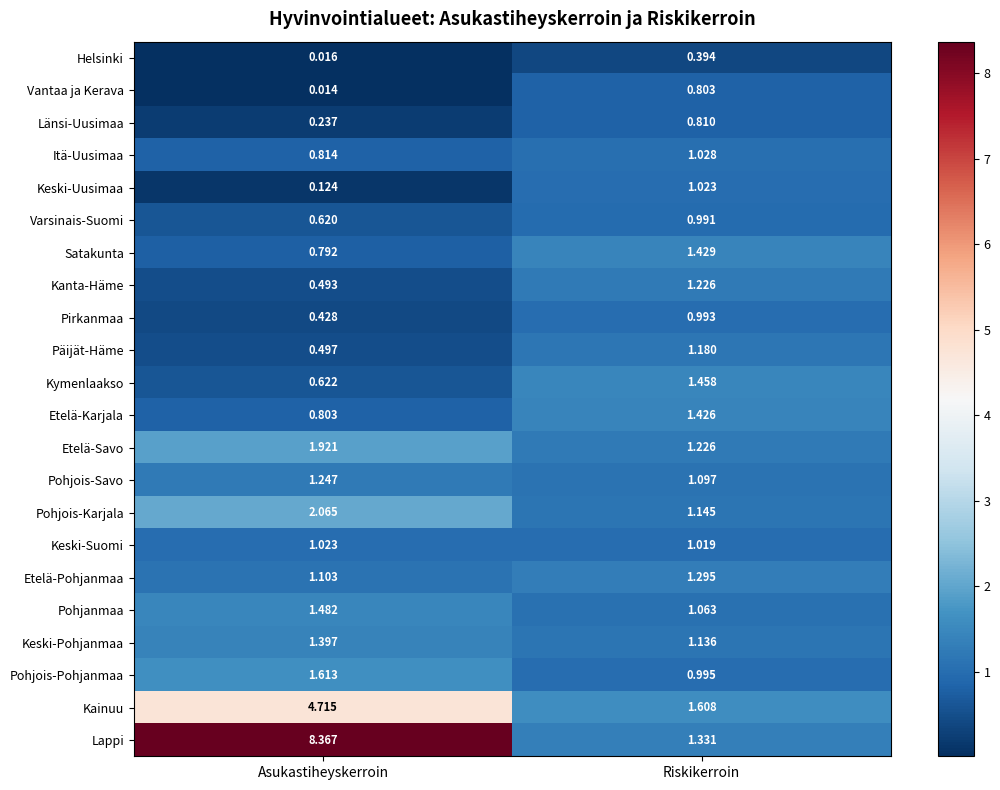

List the labels in order of Päijät-Häme value, largest first.

Riskikerroin, Asukastiheyskerroin